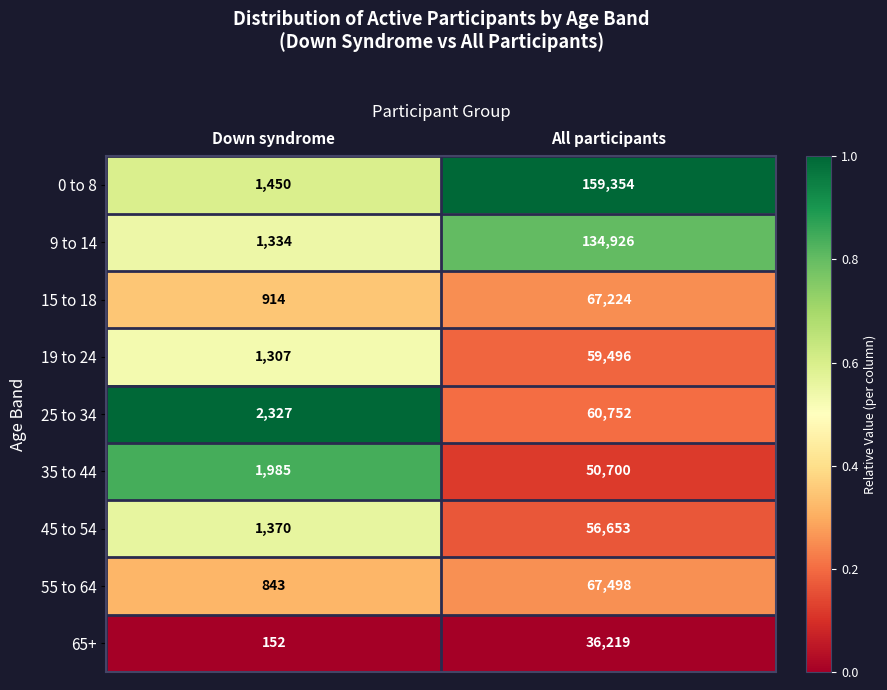

Reading left to right, list all the values displayed in this chart.

0 to 8: 1450	159354
9 to 14: 1334	134926
15 to 18: 914	67224
19 to 24: 1307	59496
25 to 34: 2327	60752
35 to 44: 1985	50700
45 to 54: 1370	56653
55 to 64: 843	67498
65+: 152	36219